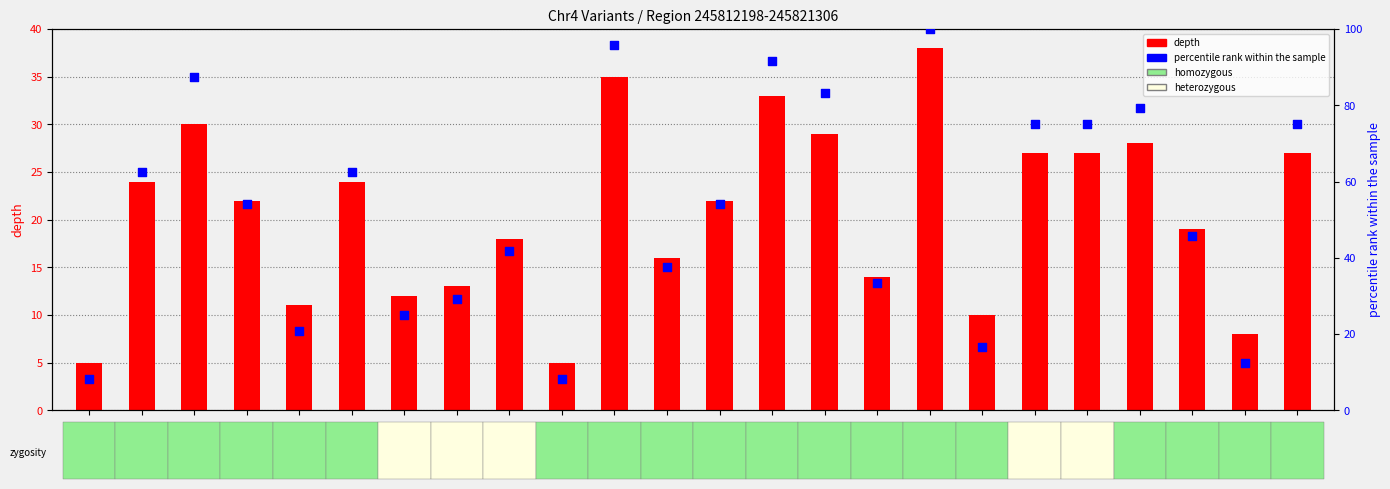

Which series has the largest total across all categories?

percentile rank within the sample